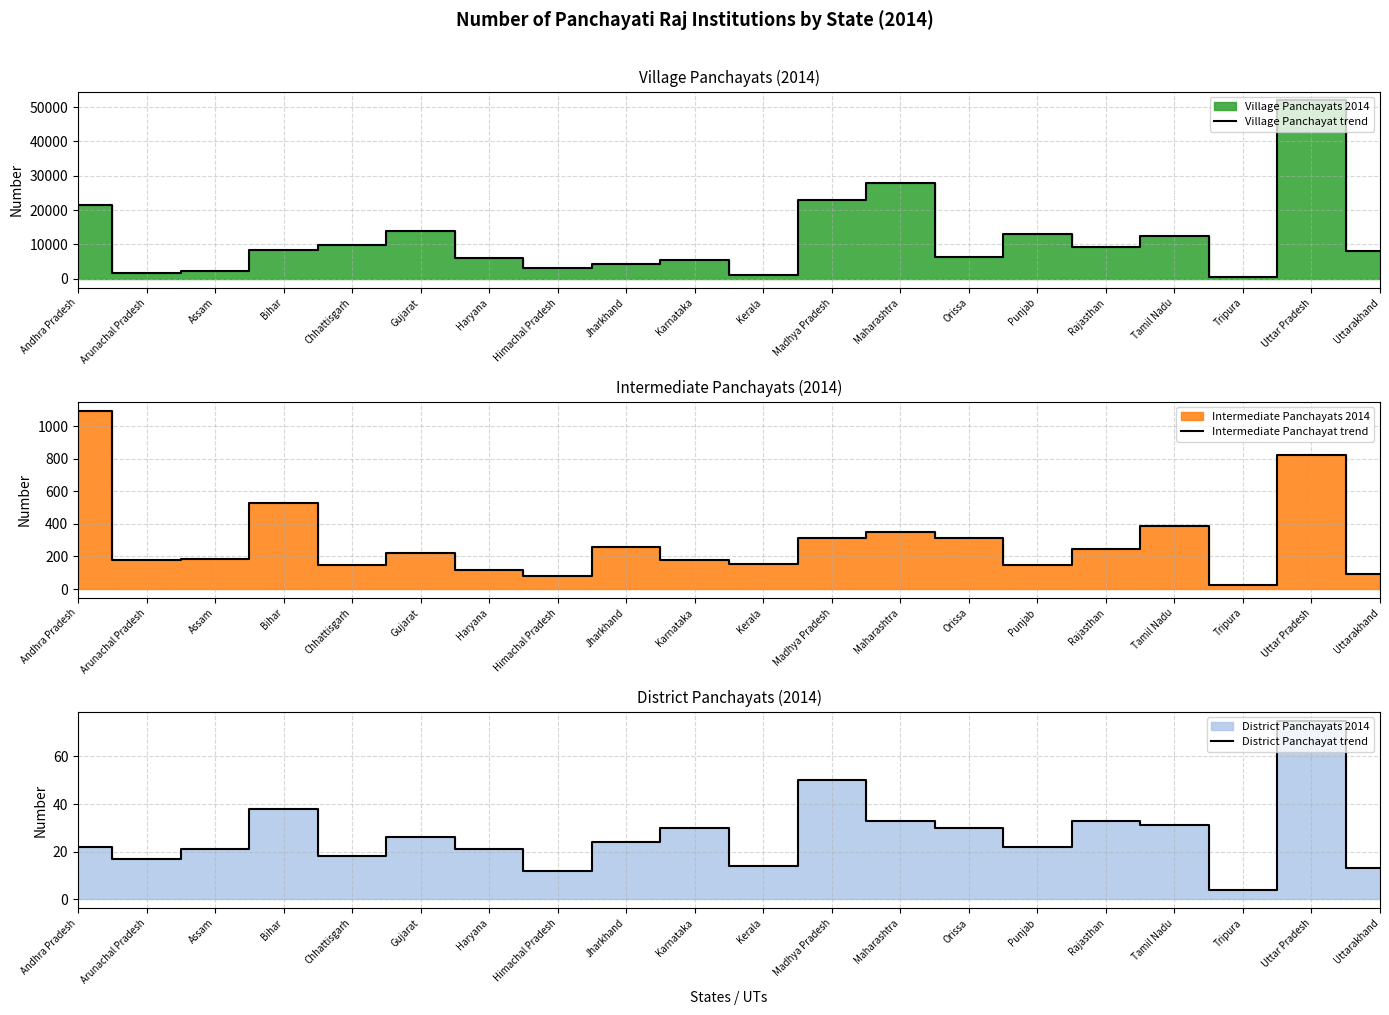

True or false: Intermediate Panchayat trend and District Panchayat trend intersect in this chart.

False